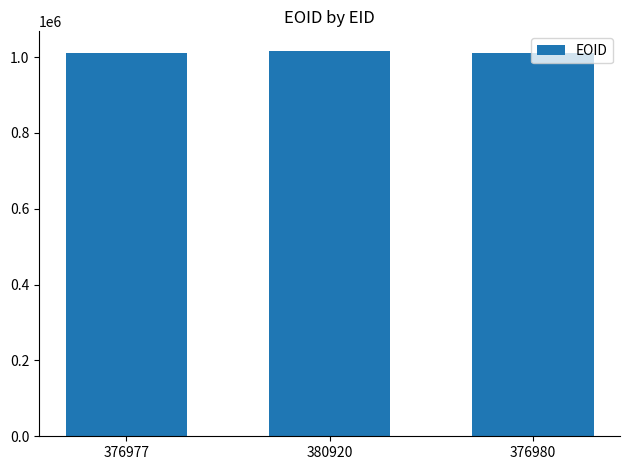

What position from the left is 380920?

2